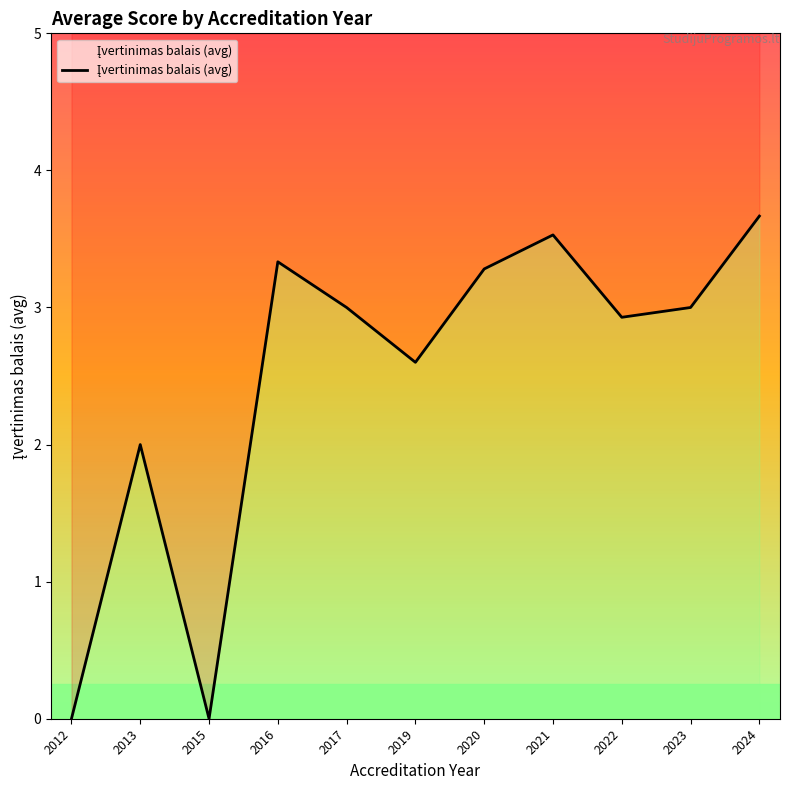

Count the number of values greater than 3.

4